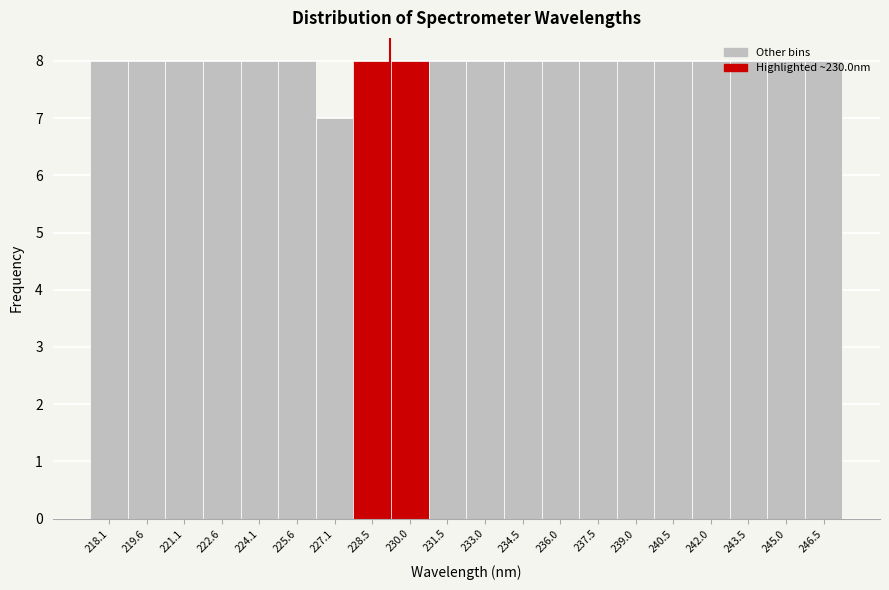

Approximately how many times larger is the value at 231.5 compared to 221.1?

1.0